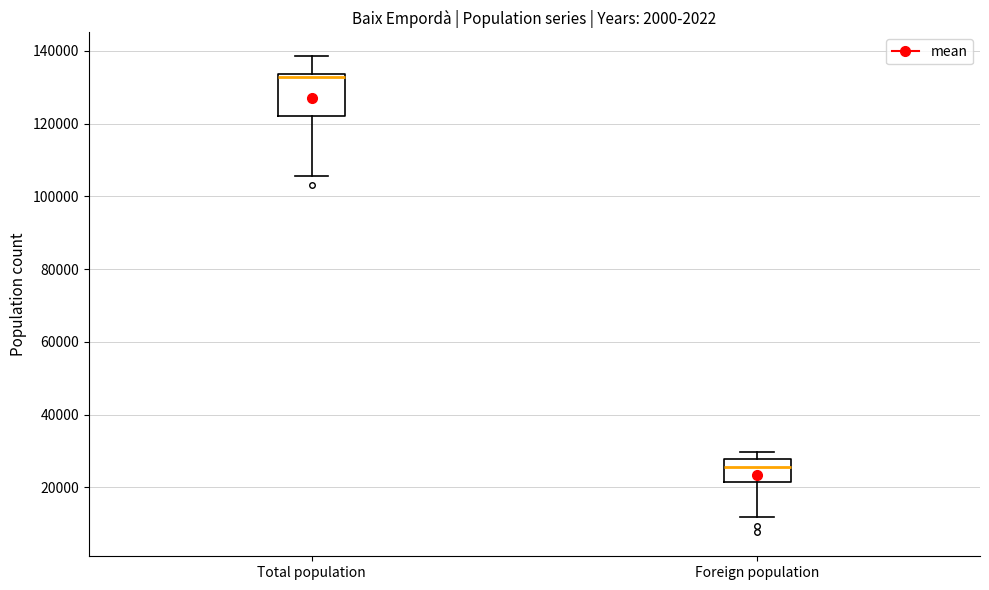

Reading left to right, read every box against the y-axis: the position of its median line, the range the box covers, and the ends of its whiskers. The values are not printed on the chart, so give them approximately, as read against the axis.

Total population: median 132000, box 122000 to 134000, whiskers 106000 to 138000
Foreign population: median 26000, box 22000 to 28000, whiskers 12000 to 30000